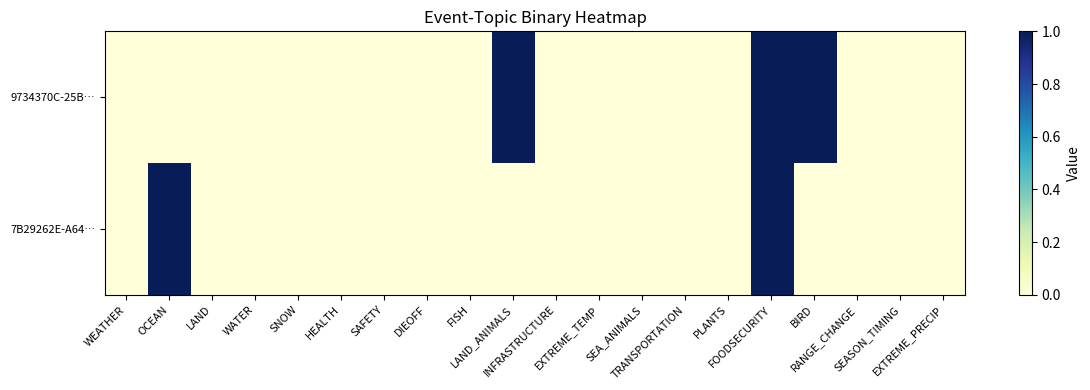

Reading left to right, what are all the values shown in this chart?

9734370C-25B…: WEATHER=0	OCEAN=0	LAND=0	WATER=0	SNOW=0	HEALTH=0	SAFETY=0	DIEOFF=0	FISH=0	LAND_ANIMALS=1	INFRASTRUCTURE=0	EXTREME_TEMP=0	SEA_ANIMALS=0	TRANSPORTATION=0	PLANTS=0	FOODSECURITY=1	BIRD=1	RANGE_CHANGE=0	SEASON_TIMING=0	EXTREME_PRECIP=0
7B29262E-A64…: WEATHER=0	OCEAN=1	LAND=0	WATER=0	SNOW=0	HEALTH=0	SAFETY=0	DIEOFF=0	FISH=0	LAND_ANIMALS=0	INFRASTRUCTURE=0	EXTREME_TEMP=0	SEA_ANIMALS=0	TRANSPORTATION=0	PLANTS=0	FOODSECURITY=1	BIRD=0	RANGE_CHANGE=0	SEASON_TIMING=0	EXTREME_PRECIP=0